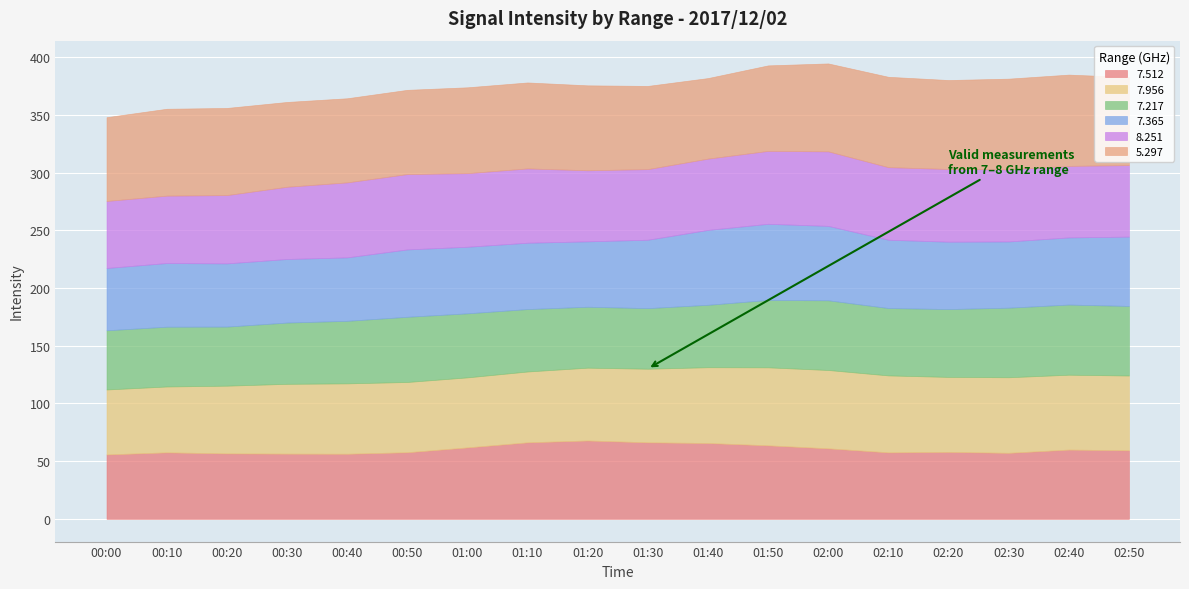

The value of 7.365 at 2017/12/02 02:30 is 21.0. True or false?

False